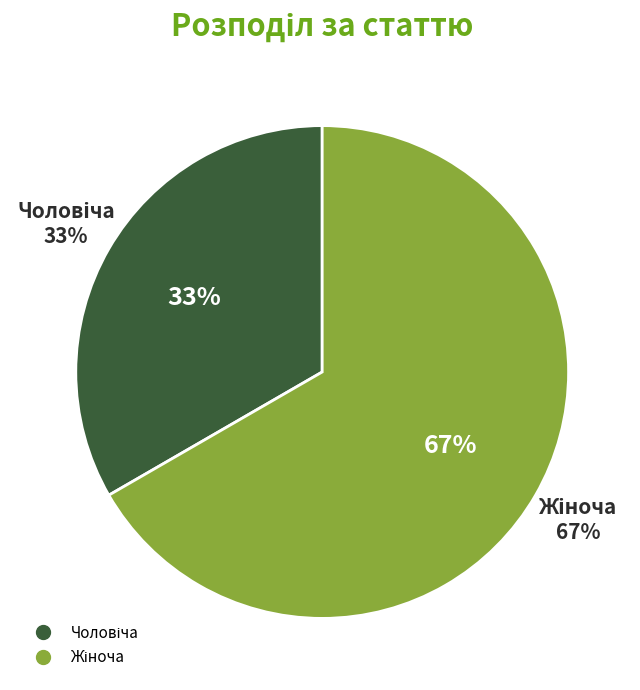

How many slices are in this pie chart?

2